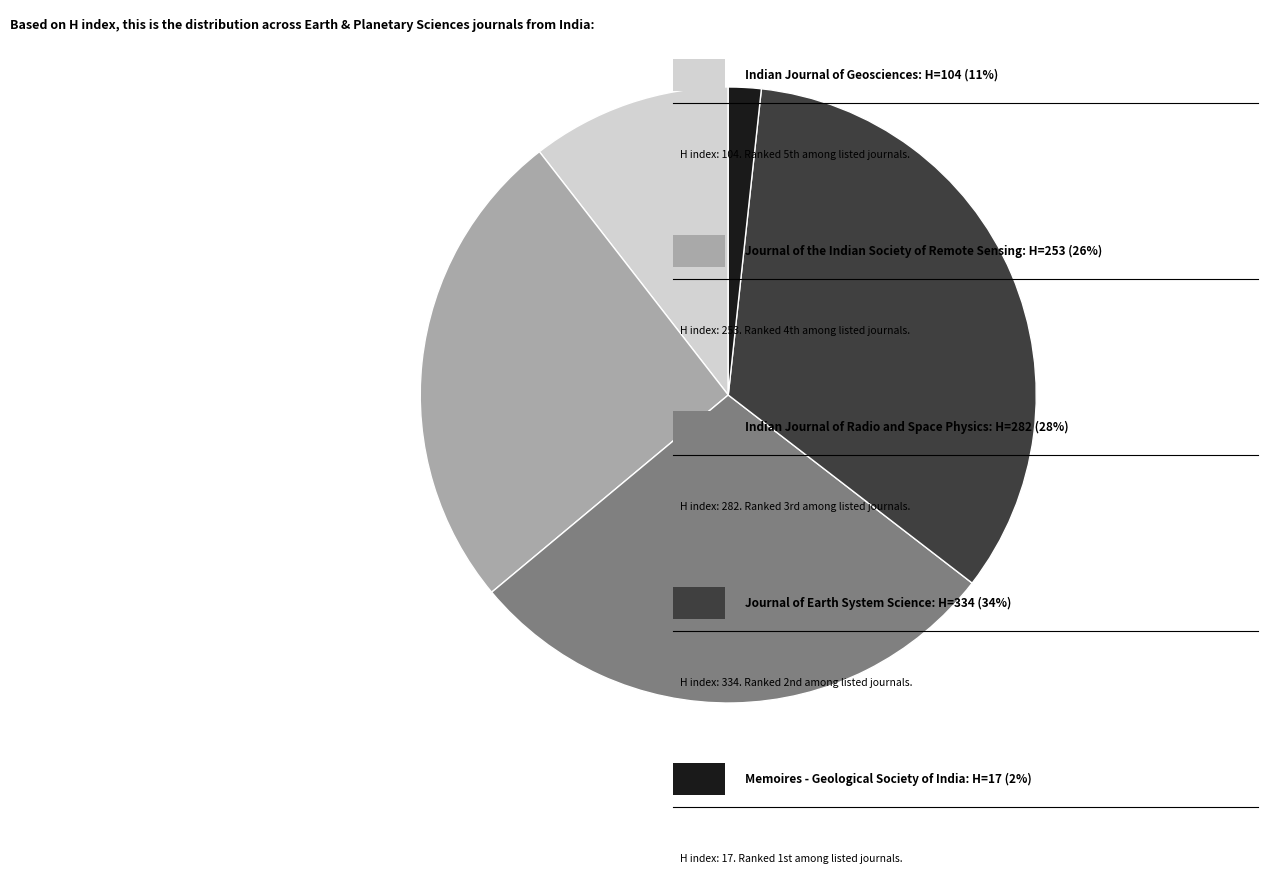

Does any single category account for the majority?

No